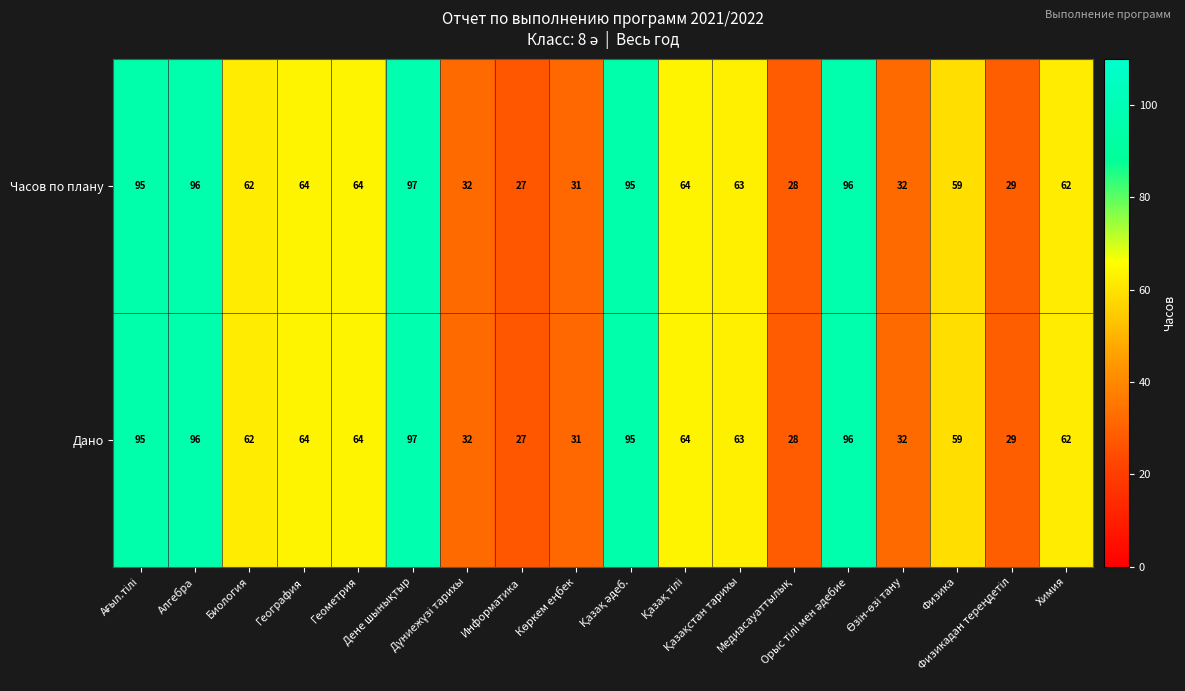

At how many categories does at least one series exceed 30?

15